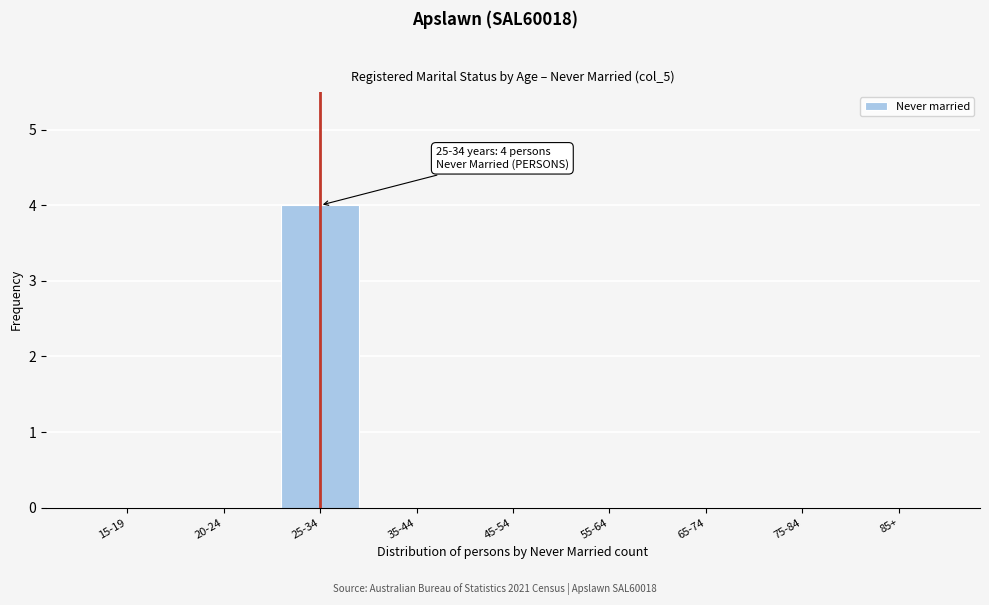

Reading left to right, transcribe all the data shown in this chart.

15-19=0	20-24=0	25-34=4	35-44=0	45-54=0	55-64=0	65-74=0	75-84=0	85+=0